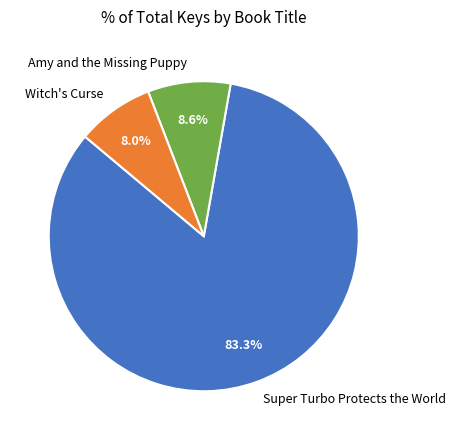

What portion of the pie excludes Witch's Curse?

92.0%